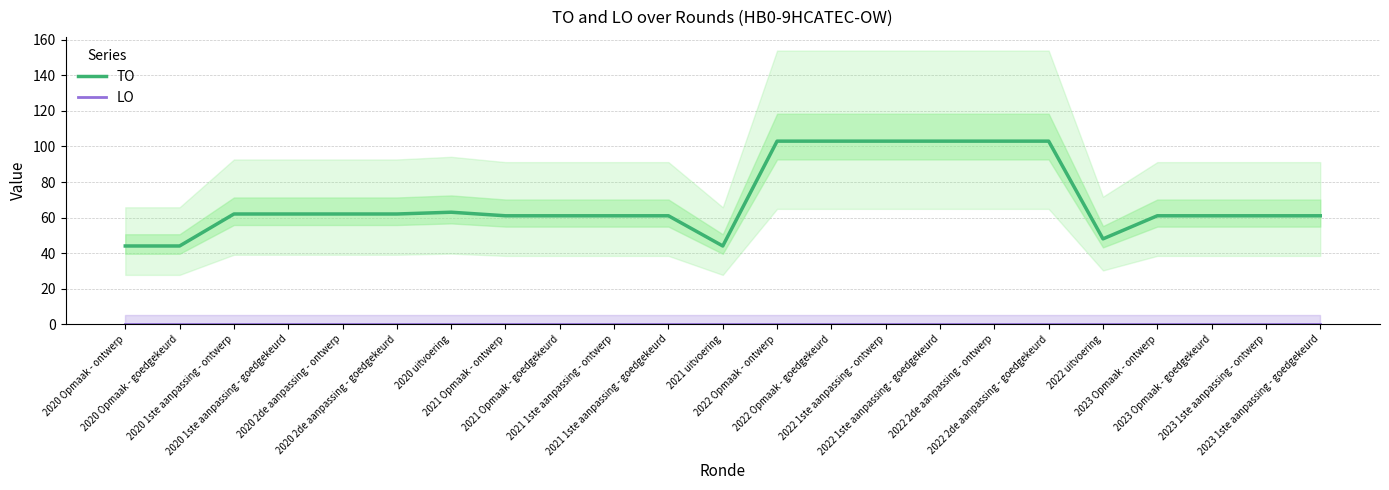

What is the sum of all TO values?

1597